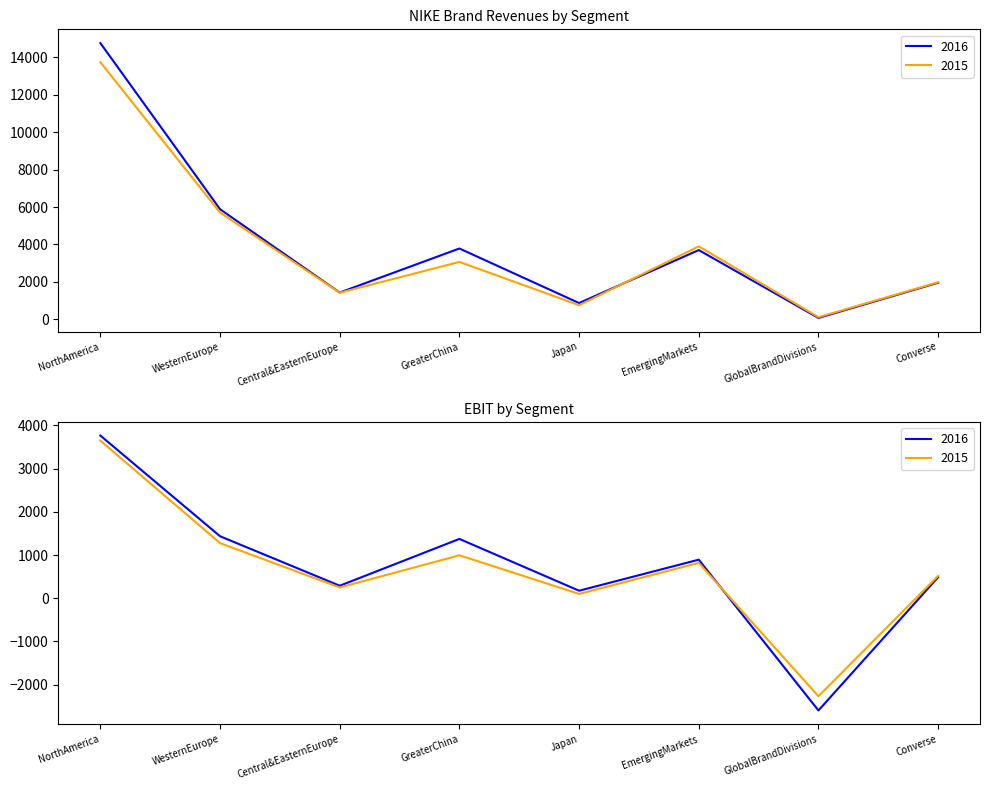

How many values in the 2015 series are below 3067?

4